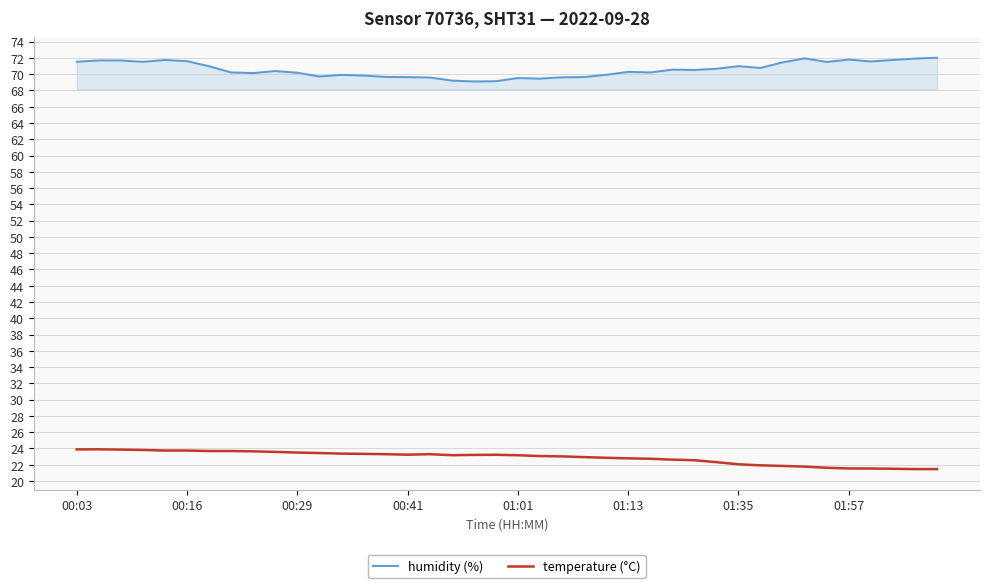

Which series has the largest total across all categories?

humidity (%)